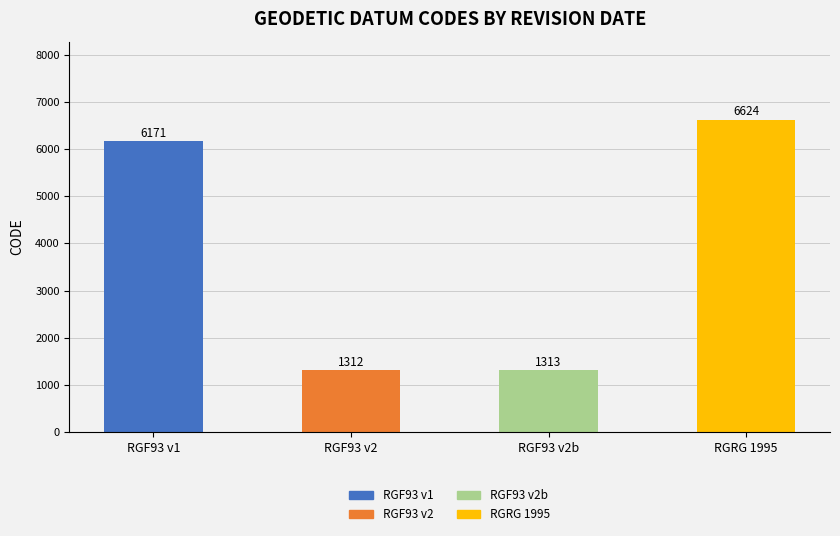

Where is the data nearest to the value 3968?

RGF93 v1